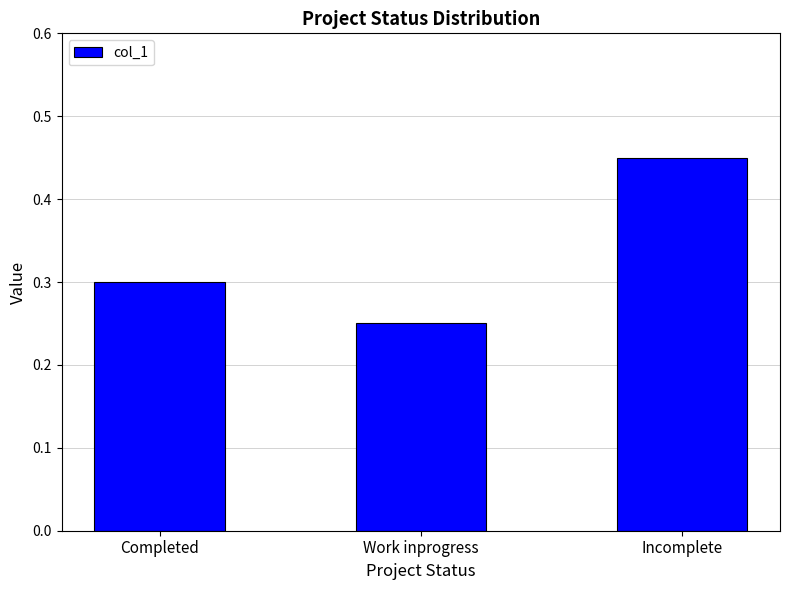

How many categories are shown in the chart?

3